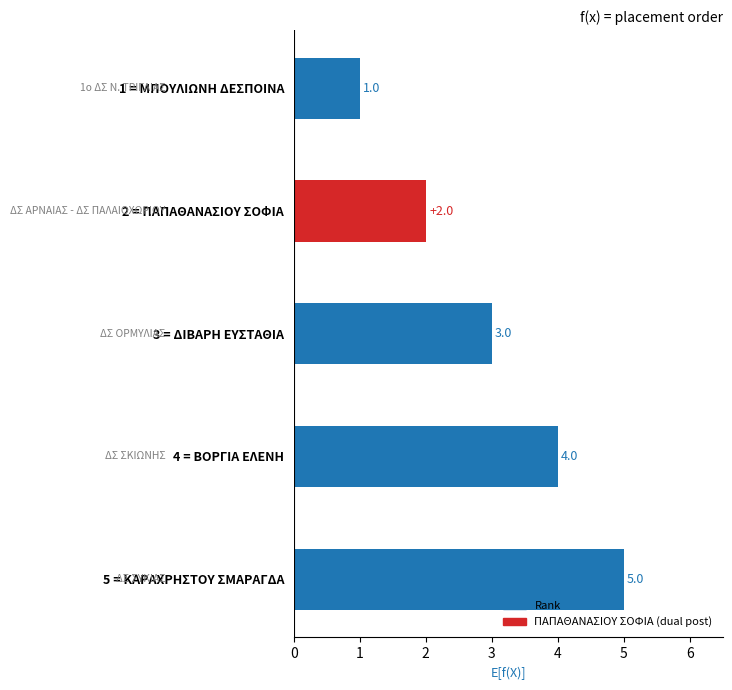

What is the maximum value shown in the chart?

5